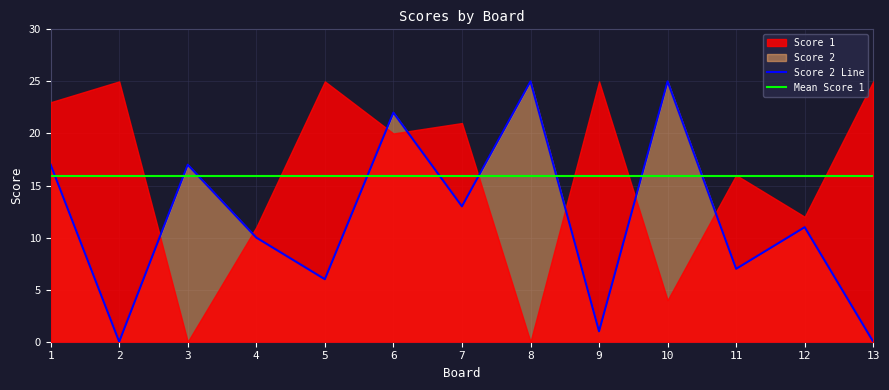

Where is the first local maximum?

3